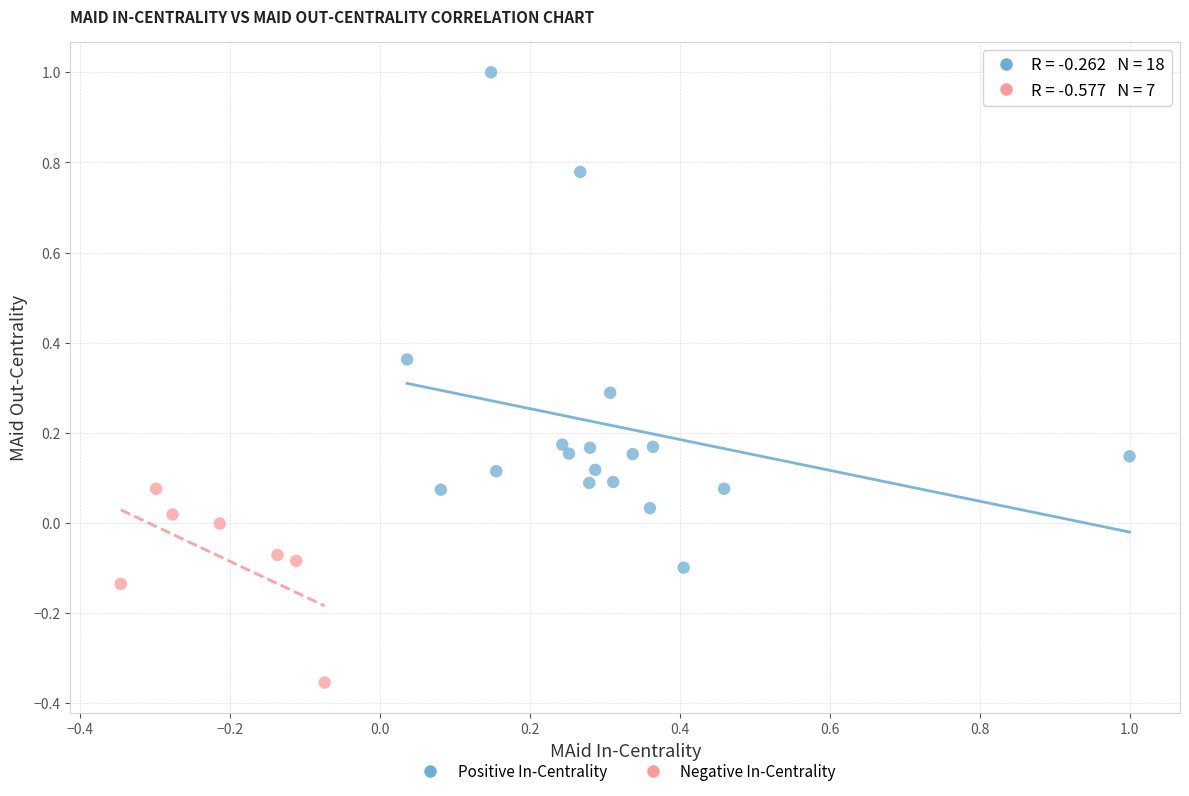

Which series contains the lowest Y value?

Negative In-Centrality